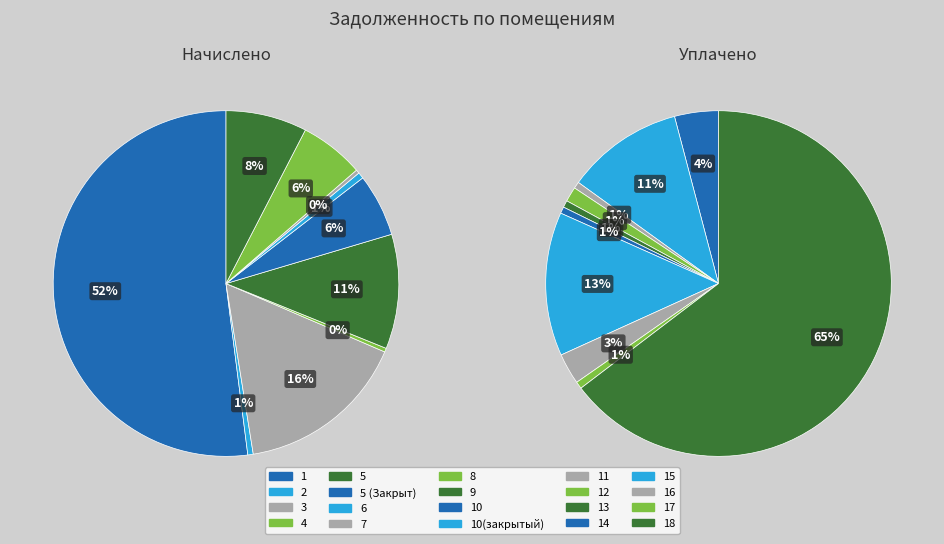

What is the smallest slice in the pie chart?

7